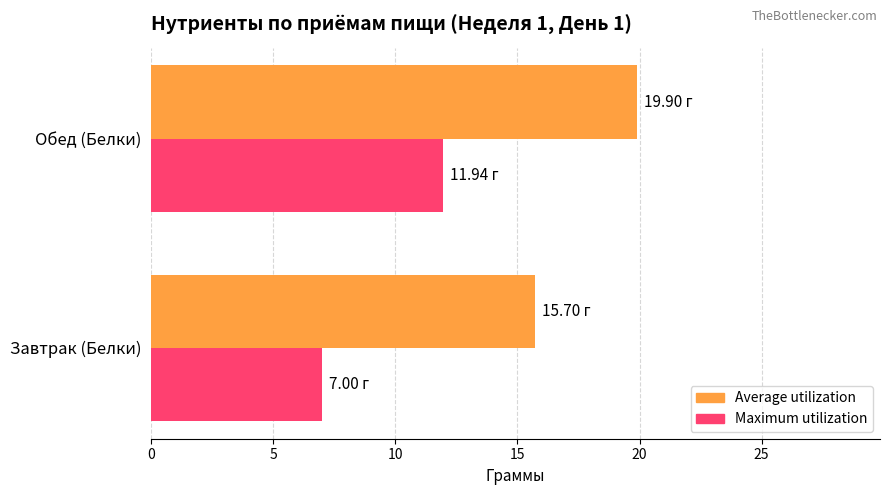

How many data points does each series have?

2